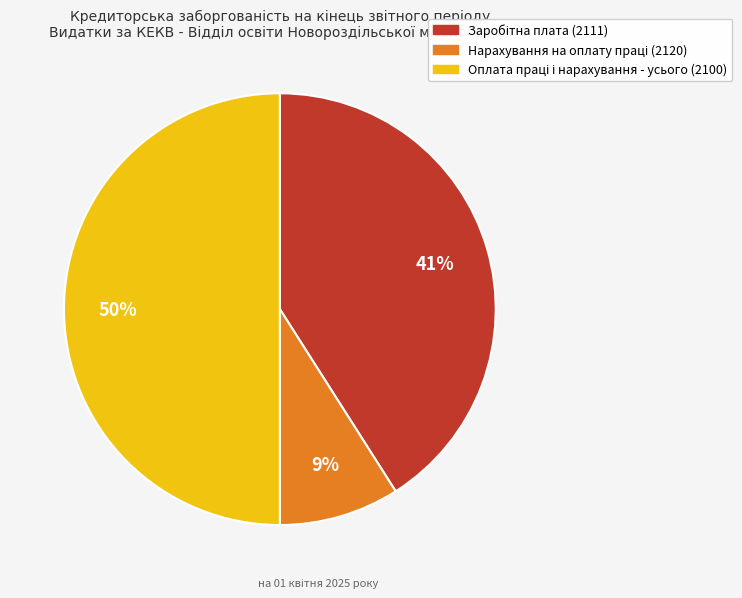

To the nearest percent, what is the difference between the largest and smallest slice percentages?

41%